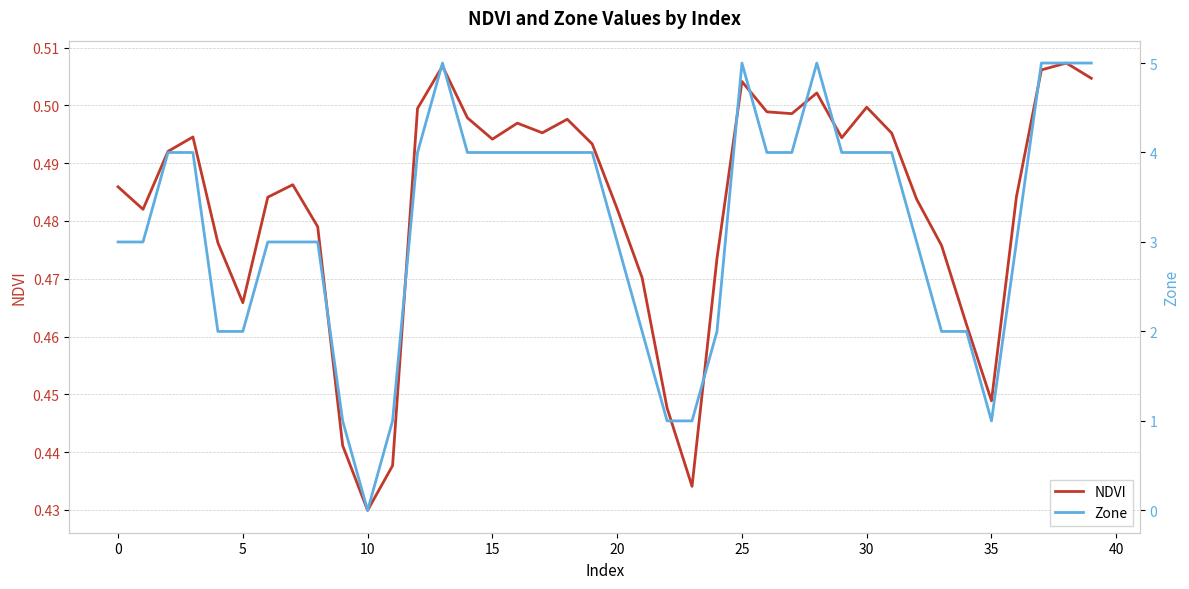

Is it true that Zone equals 4.0 at 26?

True